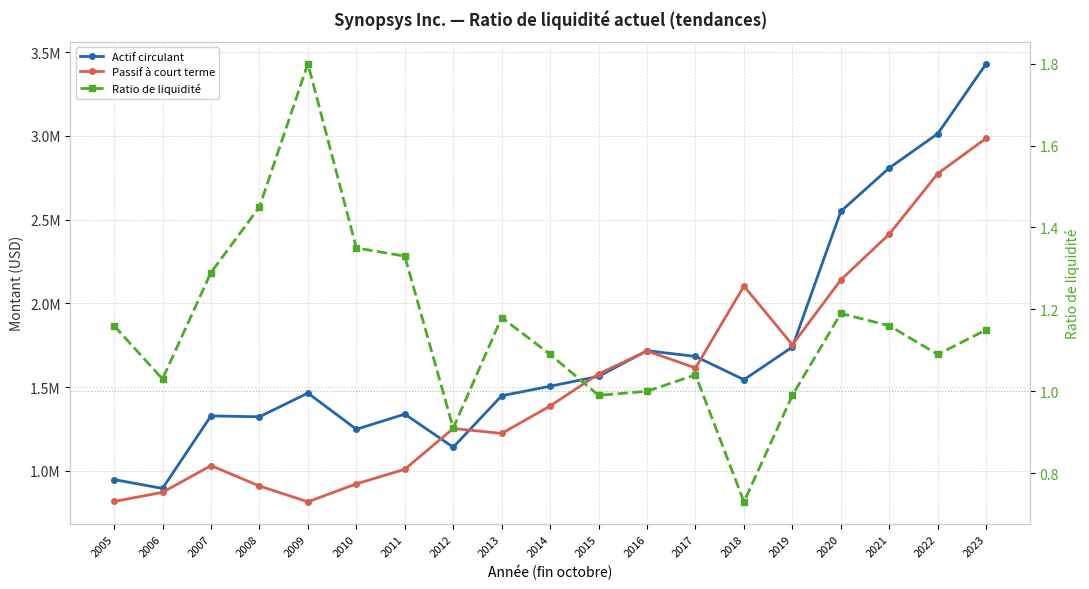

Is it true that Ratio de liquidité equals 1.3 at 2007?

True